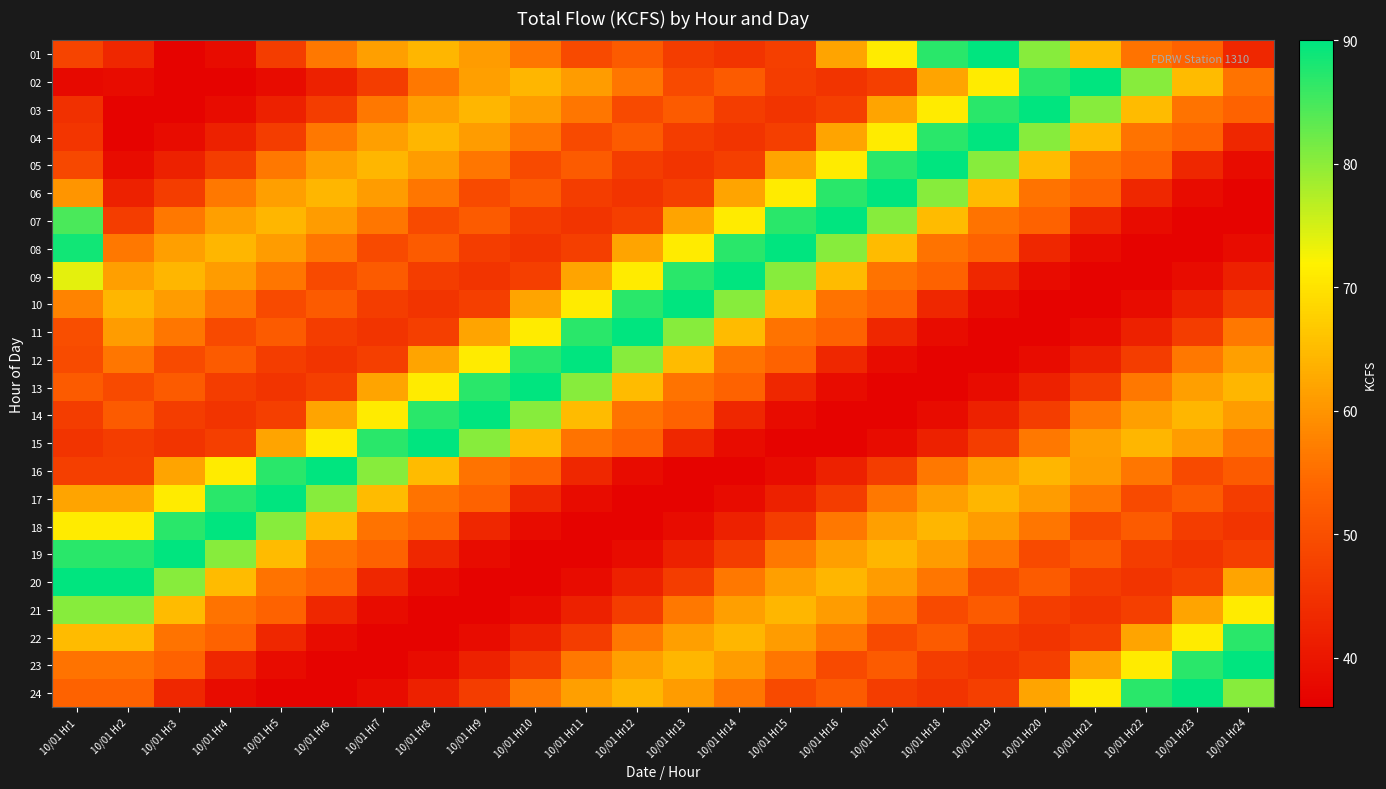

How many series are shown in this chart?

24